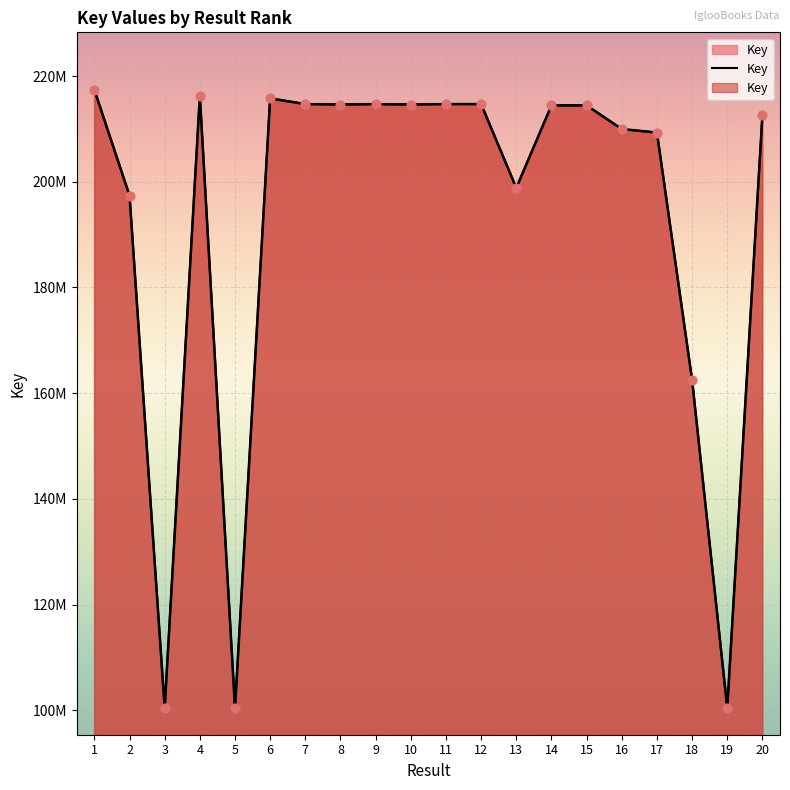

What is the ratio of the value at 2 to the value at 13?

1.0